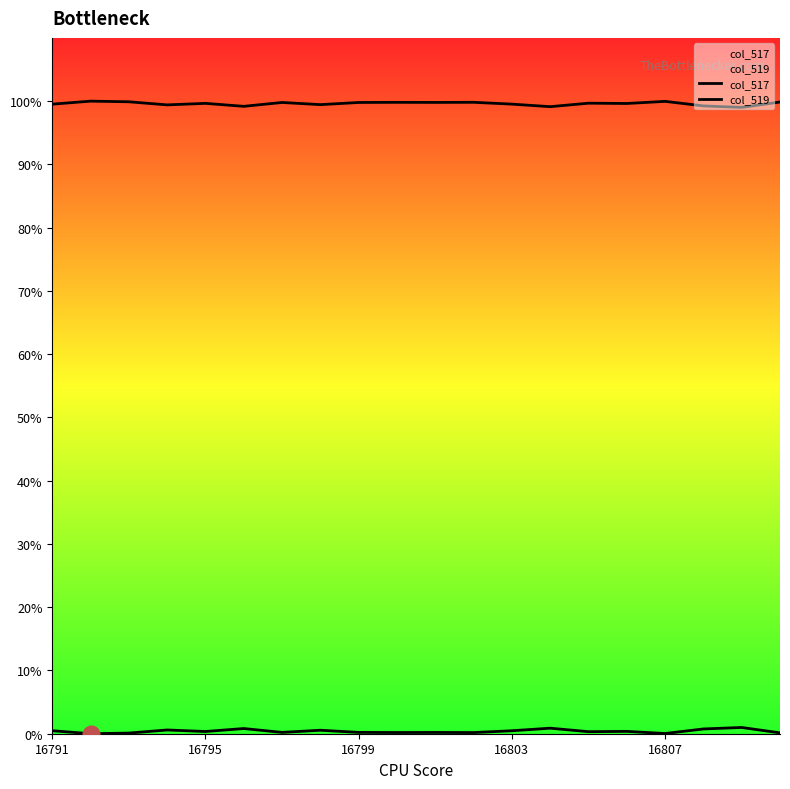

What is the difference between the maximum and minimum values in the col_517 series?

1.0